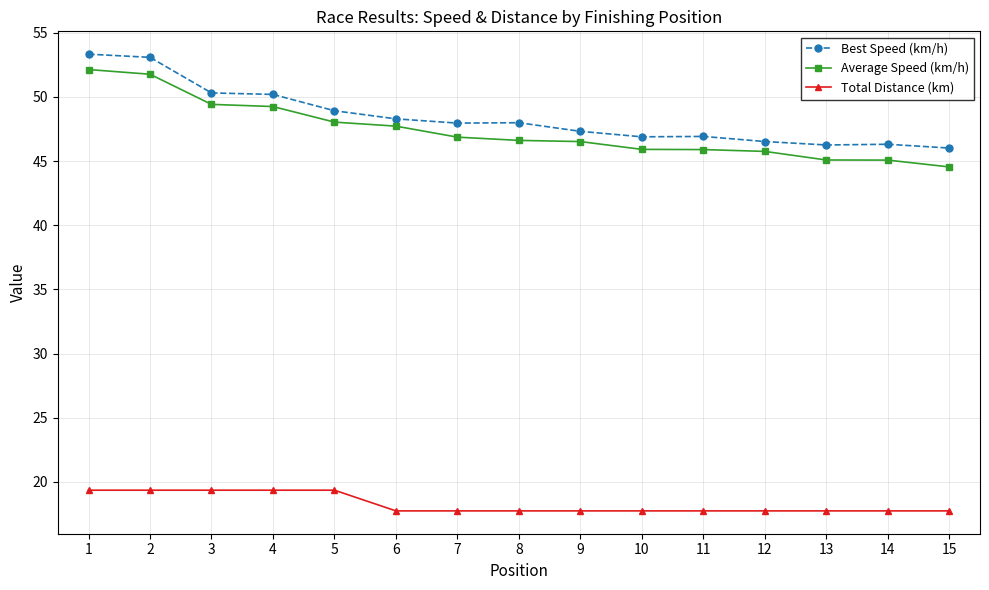

Does the chart display data point markers on the line(s)?

Yes